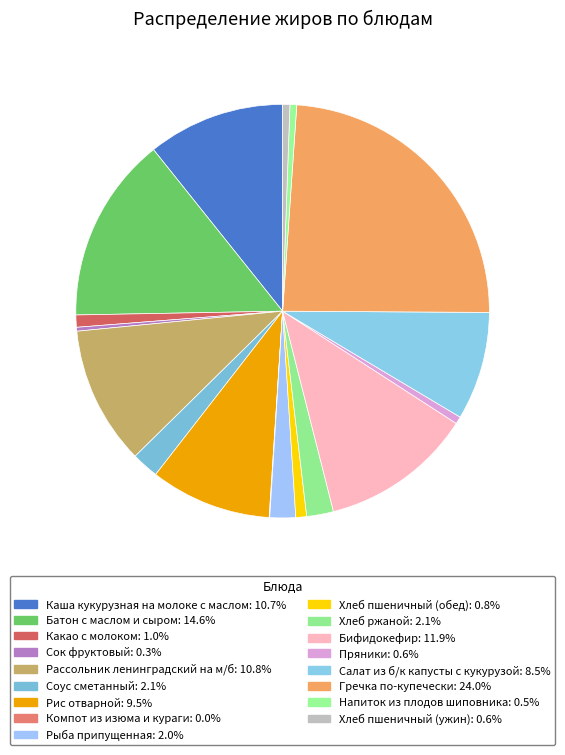

Is the sum of Рыба припущенная and Рис отварной greater than half?

No